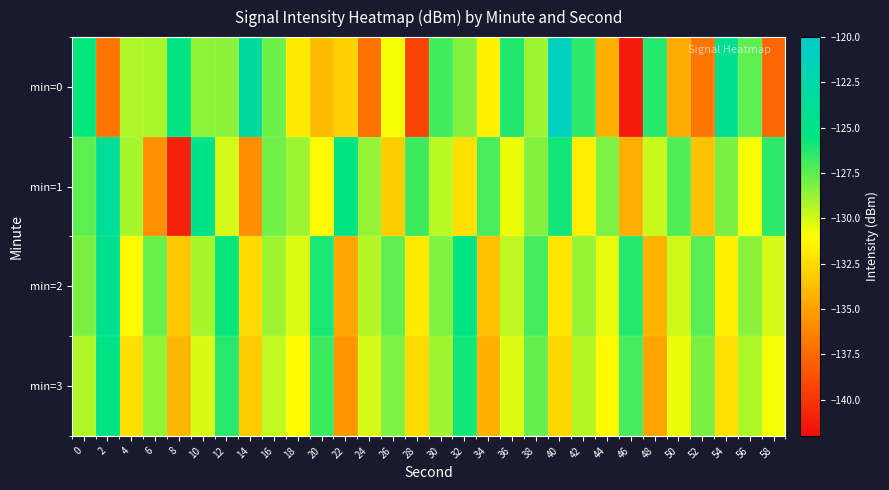

At how many categories does at least one series exceed -134?

30